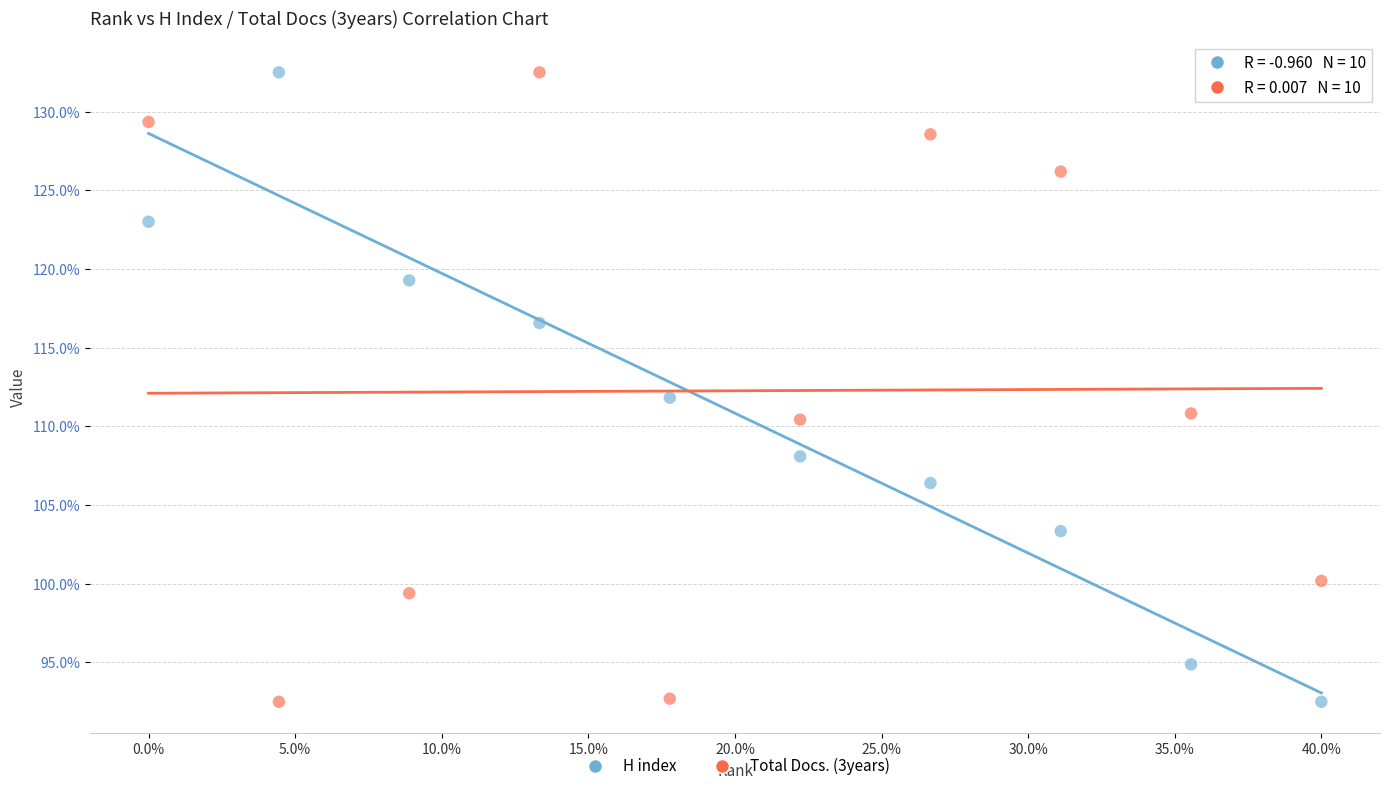

Across all data points, what is the range of Y values (max minus min)?

40.0